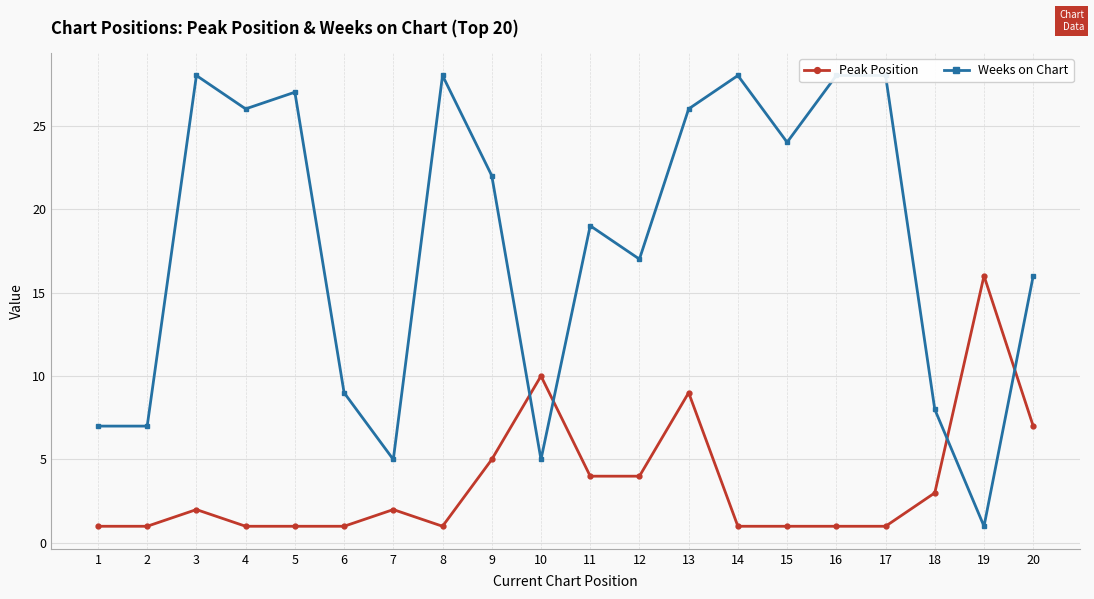

What is the difference between the Peak Position values at 11 and 8?

3